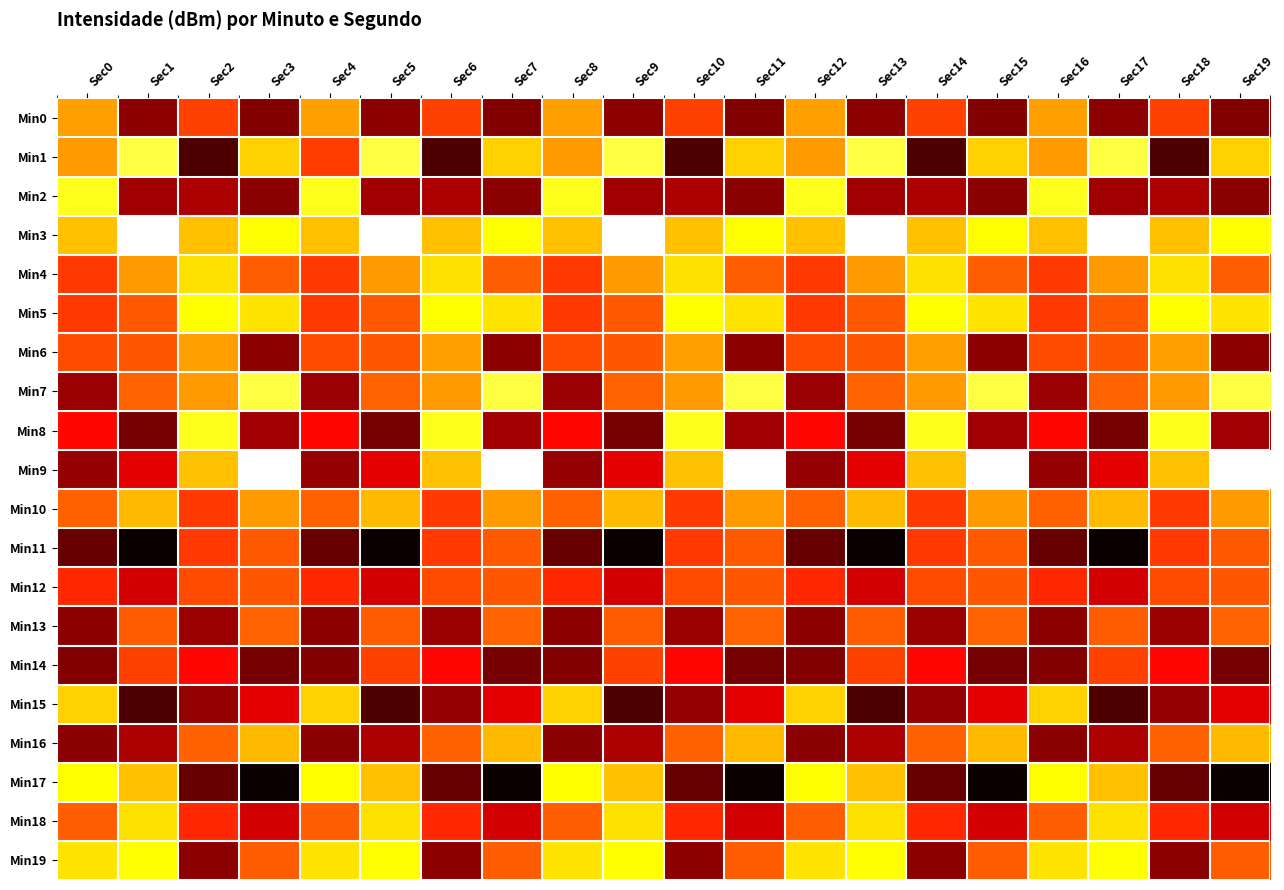

Reading left to right, list all the values displayed in this chart.

Min0: Sec0=-84.1	Sec1=-81.2	Sec2=-83.1	Sec3=-81.1	Sec4=-84.1	Sec5=-81.2	Sec6=-83.1	Sec7=-81.1	Sec8=-84.1	Sec9=-81.2	Sec10=-83.1	Sec11=-81.1	Sec12=-84.1	Sec13=-81.2	Sec14=-83.1	Sec15=-81.1	Sec16=-84.1	Sec17=-81.2	Sec18=-83.1	Sec19=-81.1
Min1: Sec0=-84.1	Sec1=-85.6	Sec2=-80.6	Sec3=-84.6	Sec4=-83.1	Sec5=-85.6	Sec6=-80.6	Sec7=-84.6	Sec8=-84.1	Sec9=-85.6	Sec10=-80.6	Sec11=-84.6	Sec12=-84.1	Sec13=-85.6	Sec14=-80.6	Sec15=-84.6	Sec16=-84.1	Sec17=-85.6	Sec18=-80.6	Sec19=-84.6
Min2: Sec0=-85.3	Sec1=-81.4	Sec2=-81.6	Sec3=-81.2	Sec4=-85.3	Sec5=-81.4	Sec6=-81.6	Sec7=-81.2	Sec8=-85.3	Sec9=-81.4	Sec10=-81.6	Sec11=-81.2	Sec12=-85.3	Sec13=-81.4	Sec14=-81.6	Sec15=-81.2	Sec16=-85.3	Sec17=-81.4	Sec18=-81.6	Sec19=-81.2
Min3: Sec0=-84.5	Sec1=-86.9	Sec2=-84.5	Sec3=-85.1	Sec4=-84.5	Sec5=-86.9	Sec6=-84.5	Sec7=-85.1	Sec8=-84.5	Sec9=-86.9	Sec10=-84.5	Sec11=-85.1	Sec12=-84.5	Sec13=-86.9	Sec14=-84.5	Sec15=-85.1	Sec16=-84.5	Sec17=-86.9	Sec18=-84.5	Sec19=-85.1
Min4: Sec0=-83.0	Sec1=-84.1	Sec2=-84.8	Sec3=-83.4	Sec4=-83.0	Sec5=-84.1	Sec6=-84.8	Sec7=-83.4	Sec8=-83.0	Sec9=-84.1	Sec10=-84.8	Sec11=-83.4	Sec12=-83.0	Sec13=-84.1	Sec14=-84.8	Sec15=-83.4	Sec16=-83.0	Sec17=-84.1	Sec18=-84.8	Sec19=-83.4
Min5: Sec0=-83.0	Sec1=-83.4	Sec2=-85.1	Sec3=-84.8	Sec4=-83.0	Sec5=-83.4	Sec6=-85.1	Sec7=-84.8	Sec8=-83.0	Sec9=-83.4	Sec10=-85.1	Sec11=-84.8	Sec12=-83.0	Sec13=-83.4	Sec14=-85.1	Sec15=-84.8	Sec16=-83.0	Sec17=-83.4	Sec18=-85.1	Sec19=-84.8
Min6: Sec0=-83.2	Sec1=-83.3	Sec2=-84.1	Sec3=-81.2	Sec4=-83.2	Sec5=-83.3	Sec6=-84.1	Sec7=-81.2	Sec8=-83.2	Sec9=-83.3	Sec10=-84.1	Sec11=-81.2	Sec12=-83.2	Sec13=-83.3	Sec14=-84.1	Sec15=-81.2	Sec16=-83.2	Sec17=-83.3	Sec18=-84.1	Sec19=-81.2
Min7: Sec0=-81.4	Sec1=-83.5	Sec2=-84.1	Sec3=-85.6	Sec4=-81.4	Sec5=-83.5	Sec6=-84.1	Sec7=-85.6	Sec8=-81.4	Sec9=-83.5	Sec10=-84.1	Sec11=-85.6	Sec12=-81.4	Sec13=-83.5	Sec14=-84.1	Sec15=-85.6	Sec16=-81.4	Sec17=-83.5	Sec18=-84.1	Sec19=-85.6
Min8: Sec0=-82.5	Sec1=-81.0	Sec2=-85.3	Sec3=-81.4	Sec4=-82.5	Sec5=-81.0	Sec6=-85.3	Sec7=-81.4	Sec8=-82.5	Sec9=-81.0	Sec10=-85.3	Sec11=-81.4	Sec12=-82.5	Sec13=-81.0	Sec14=-85.3	Sec15=-81.4	Sec16=-82.5	Sec17=-81.0	Sec18=-85.3	Sec19=-81.4
Min9: Sec0=-81.3	Sec1=-82.1	Sec2=-84.5	Sec3=-86.9	Sec4=-81.3	Sec5=-82.1	Sec6=-84.5	Sec7=-86.9	Sec8=-81.3	Sec9=-82.1	Sec10=-84.5	Sec11=-86.9	Sec12=-81.3	Sec13=-82.1	Sec14=-84.5	Sec15=-86.9	Sec16=-81.3	Sec17=-82.1	Sec18=-84.5	Sec19=-86.9
Min10: Sec0=-83.4	Sec1=-84.4	Sec2=-83.0	Sec3=-84.1	Sec4=-83.4	Sec5=-84.4	Sec6=-83.0	Sec7=-84.1	Sec8=-83.4	Sec9=-84.4	Sec10=-83.0	Sec11=-84.1	Sec12=-83.4	Sec13=-84.4	Sec14=-83.0	Sec15=-84.1	Sec16=-83.4	Sec17=-84.4	Sec18=-83.0	Sec19=-84.1
Min11: Sec0=-80.8	Sec1=-79.8	Sec2=-83.0	Sec3=-83.4	Sec4=-80.8	Sec5=-79.8	Sec6=-83.0	Sec7=-83.4	Sec8=-80.8	Sec9=-79.8	Sec10=-83.0	Sec11=-83.4	Sec12=-80.8	Sec13=-79.8	Sec14=-83.0	Sec15=-83.4	Sec16=-80.8	Sec17=-79.8	Sec18=-83.0	Sec19=-83.4
Min12: Sec0=-82.8	Sec1=-82.0	Sec2=-83.2	Sec3=-83.3	Sec4=-82.8	Sec5=-82.0	Sec6=-83.2	Sec7=-83.3	Sec8=-82.8	Sec9=-82.0	Sec10=-83.2	Sec11=-83.3	Sec12=-82.8	Sec13=-82.0	Sec14=-83.2	Sec15=-83.3	Sec16=-82.8	Sec17=-82.0	Sec18=-83.2	Sec19=-83.3
Min13: Sec0=-81.2	Sec1=-83.4	Sec2=-81.4	Sec3=-83.5	Sec4=-81.2	Sec5=-83.4	Sec6=-81.4	Sec7=-83.5	Sec8=-81.2	Sec9=-83.4	Sec10=-81.4	Sec11=-83.5	Sec12=-81.2	Sec13=-83.4	Sec14=-81.4	Sec15=-83.5	Sec16=-81.2	Sec17=-83.4	Sec18=-81.4	Sec19=-83.5
Min14: Sec0=-81.1	Sec1=-83.1	Sec2=-82.5	Sec3=-81.0	Sec4=-81.1	Sec5=-83.1	Sec6=-82.5	Sec7=-81.0	Sec8=-81.1	Sec9=-83.1	Sec10=-82.5	Sec11=-81.0	Sec12=-81.1	Sec13=-83.1	Sec14=-82.5	Sec15=-81.0	Sec16=-81.1	Sec17=-83.1	Sec18=-82.5	Sec19=-81.0
Min15: Sec0=-84.6	Sec1=-80.6	Sec2=-81.3	Sec3=-82.1	Sec4=-84.6	Sec5=-80.6	Sec6=-81.3	Sec7=-82.1	Sec8=-84.6	Sec9=-80.6	Sec10=-81.3	Sec11=-82.1	Sec12=-84.6	Sec13=-80.6	Sec14=-81.3	Sec15=-82.1	Sec16=-84.6	Sec17=-80.6	Sec18=-81.3	Sec19=-82.1
Min16: Sec0=-81.2	Sec1=-81.6	Sec2=-83.4	Sec3=-84.4	Sec4=-81.2	Sec5=-81.6	Sec6=-83.4	Sec7=-84.4	Sec8=-81.2	Sec9=-81.6	Sec10=-83.4	Sec11=-84.4	Sec12=-81.2	Sec13=-81.6	Sec14=-83.4	Sec15=-84.4	Sec16=-81.2	Sec17=-81.6	Sec18=-83.4	Sec19=-84.4
Min17: Sec0=-85.1	Sec1=-84.5	Sec2=-80.8	Sec3=-79.8	Sec4=-85.1	Sec5=-84.5	Sec6=-80.8	Sec7=-79.8	Sec8=-85.1	Sec9=-84.5	Sec10=-80.8	Sec11=-79.8	Sec12=-85.1	Sec13=-84.5	Sec14=-80.8	Sec15=-79.8	Sec16=-85.1	Sec17=-84.5	Sec18=-80.8	Sec19=-79.8
Min18: Sec0=-83.4	Sec1=-84.8	Sec2=-82.8	Sec3=-82.0	Sec4=-83.4	Sec5=-84.8	Sec6=-82.8	Sec7=-82.0	Sec8=-83.4	Sec9=-84.8	Sec10=-82.8	Sec11=-82.0	Sec12=-83.4	Sec13=-84.8	Sec14=-82.8	Sec15=-82.0	Sec16=-83.4	Sec17=-84.8	Sec18=-82.8	Sec19=-82.0
Min19: Sec0=-84.8	Sec1=-85.1	Sec2=-81.2	Sec3=-83.4	Sec4=-84.8	Sec5=-85.1	Sec6=-81.2	Sec7=-83.4	Sec8=-84.8	Sec9=-85.1	Sec10=-81.2	Sec11=-83.4	Sec12=-84.8	Sec13=-85.1	Sec14=-81.2	Sec15=-83.4	Sec16=-84.8	Sec17=-85.1	Sec18=-81.2	Sec19=-83.4